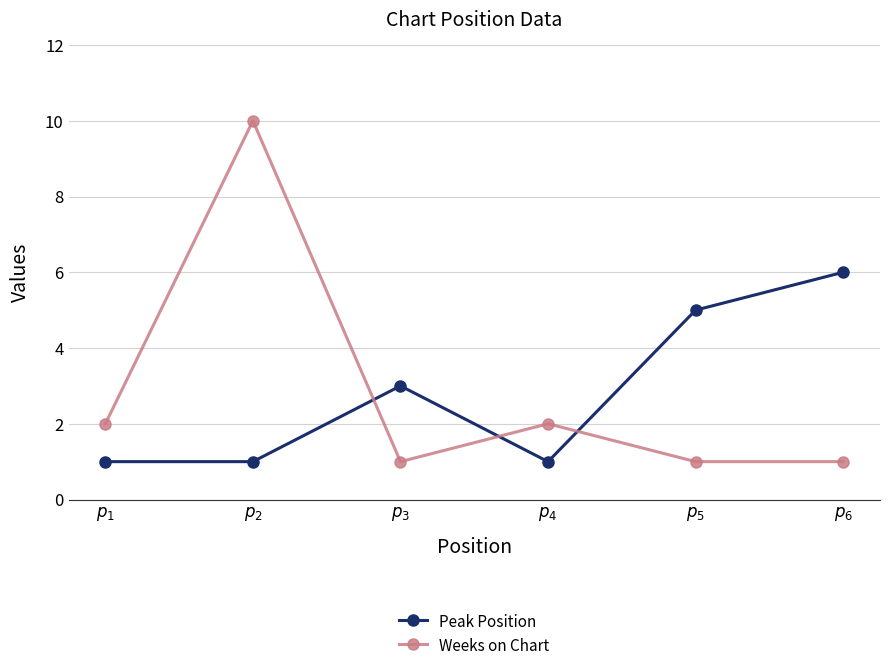

At $p_{6}$, list the series in order from largest to smallest.

Peak Position, Weeks on Chart